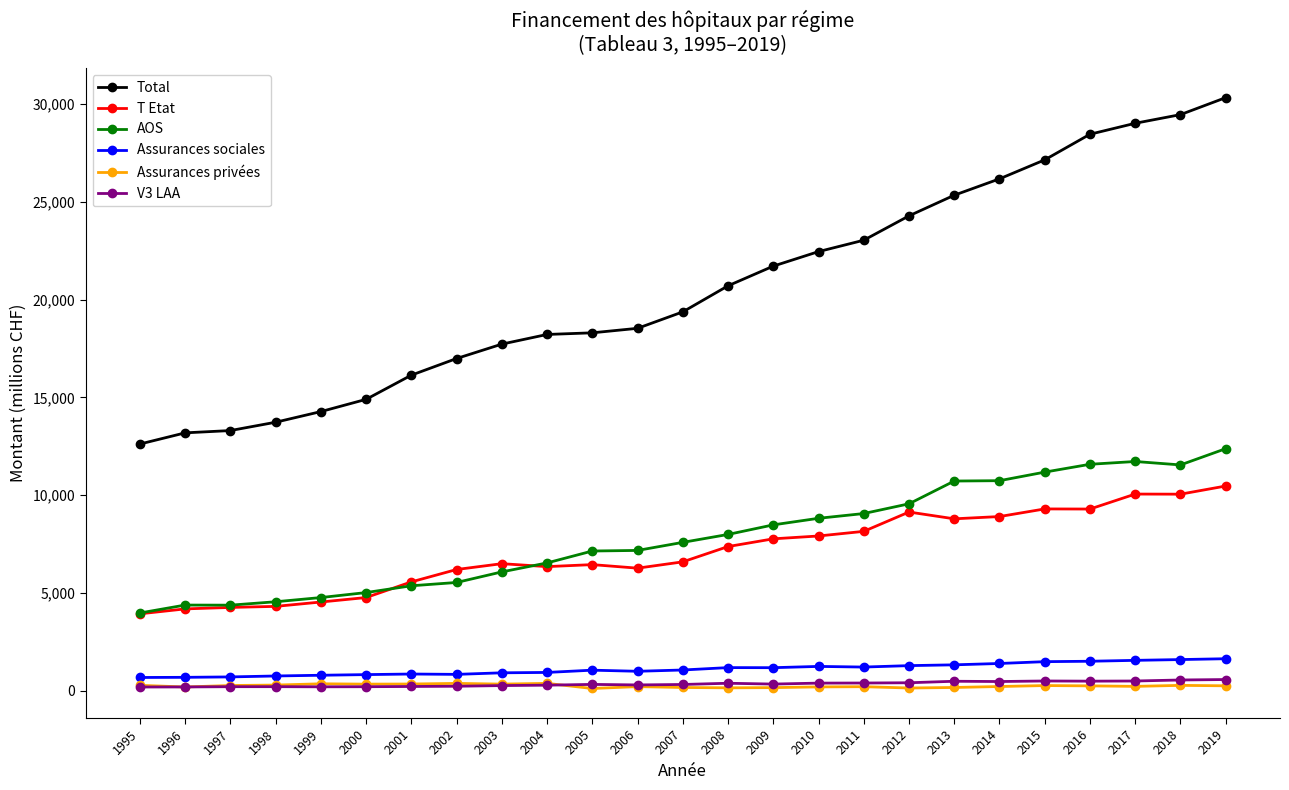

What is the spread (max minus min) of values at 2011?

22830